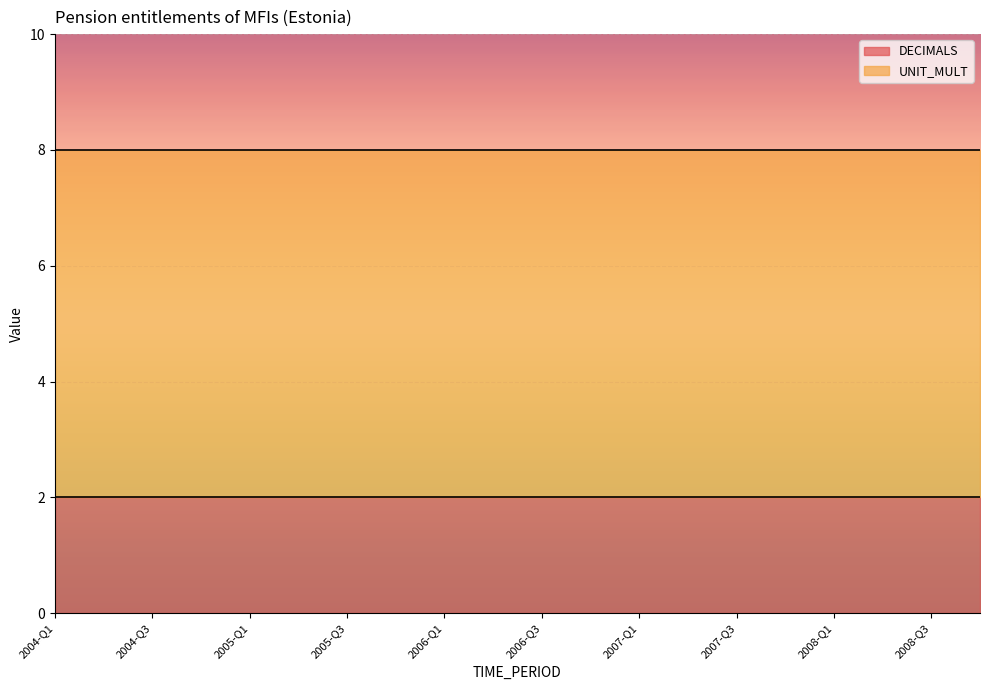

How many series are shown in this chart?

2